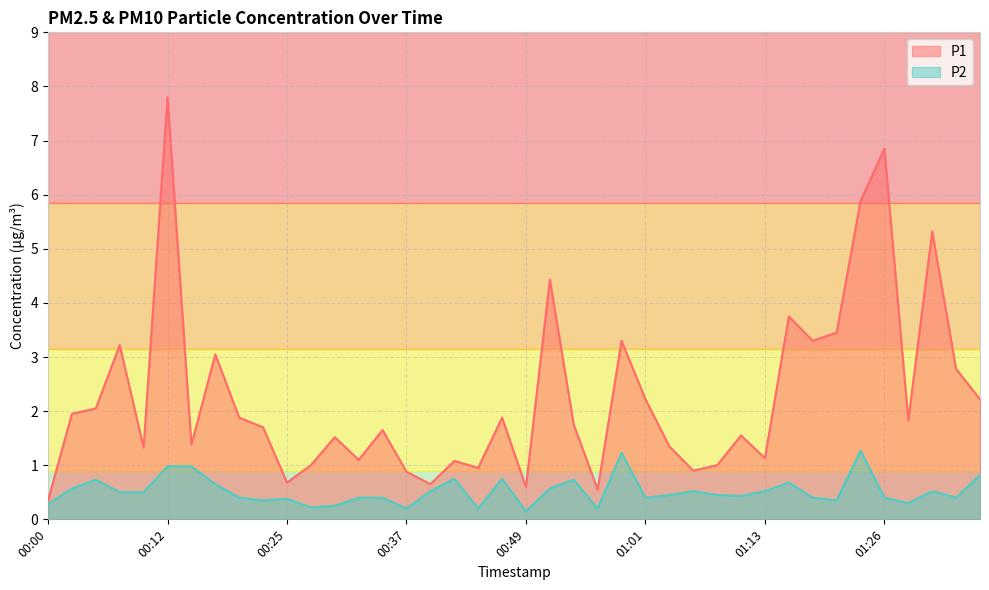

Reading left to right, list all the values displayed in this chart.

P1: 0.3	1.9	2.0	3.2	1.3	7.8	1.4	3.0	1.9	1.7	0.7	1.0	1.5	1.1	1.6	0.9	0.7	1.1	0.9	1.9	0.6	4.4	1.8	0.6	3.3	2.2	1.4	0.9	1.0	1.6	1.1	3.8	3.3	3.5	5.9	6.8	1.8	5.3	2.8	2.2
P2: 0.3	0.6	0.7	0.5	0.5	1.0	1.0	0.7	0.4	0.3	0.4	0.2	0.2	0.4	0.4	0.2	0.5	0.8	0.2	0.8	0.1	0.6	0.7	0.2	1.2	0.4	0.5	0.5	0.5	0.4	0.5	0.7	0.4	0.3	1.3	0.4	0.3	0.5	0.4	0.8